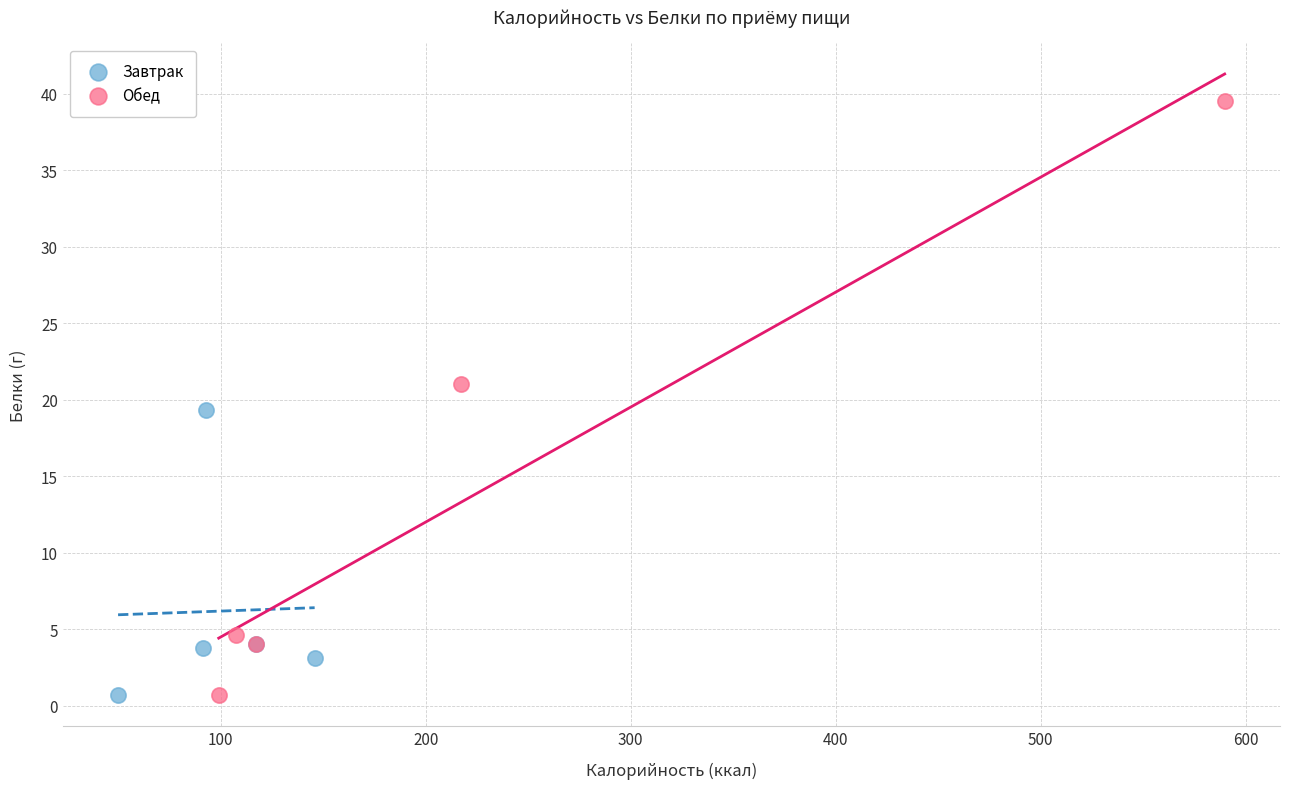

Which series contains the highest Y value?

Обед